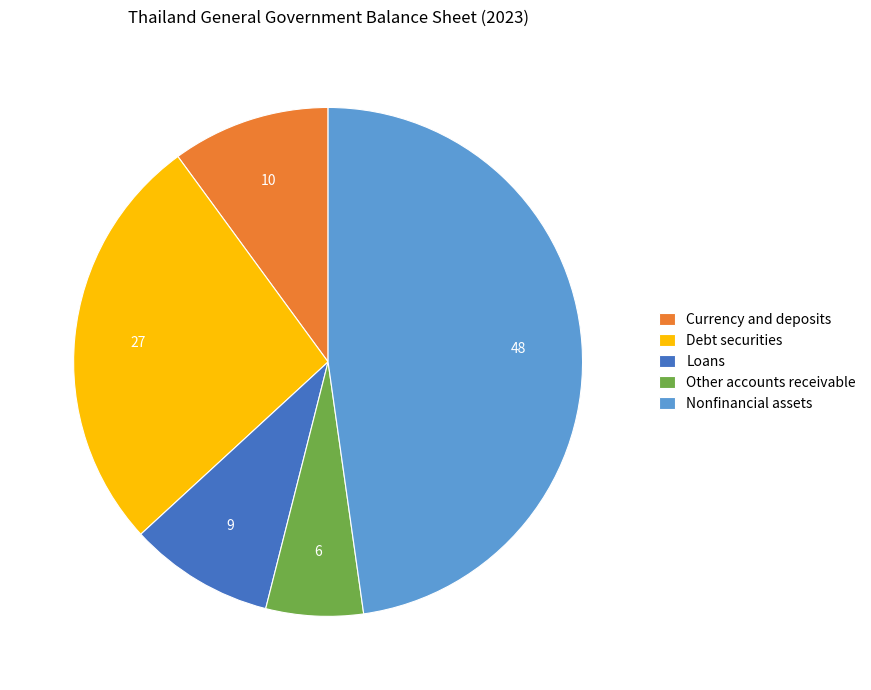

Do Loans and Nonfinancial assets together represent more than half of the pie?

Yes